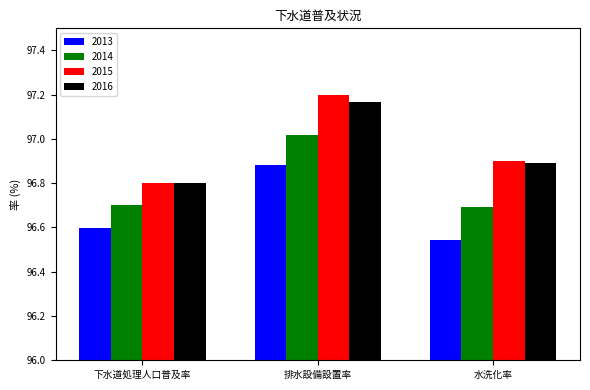

What is the minimum value for 2015?

96.8